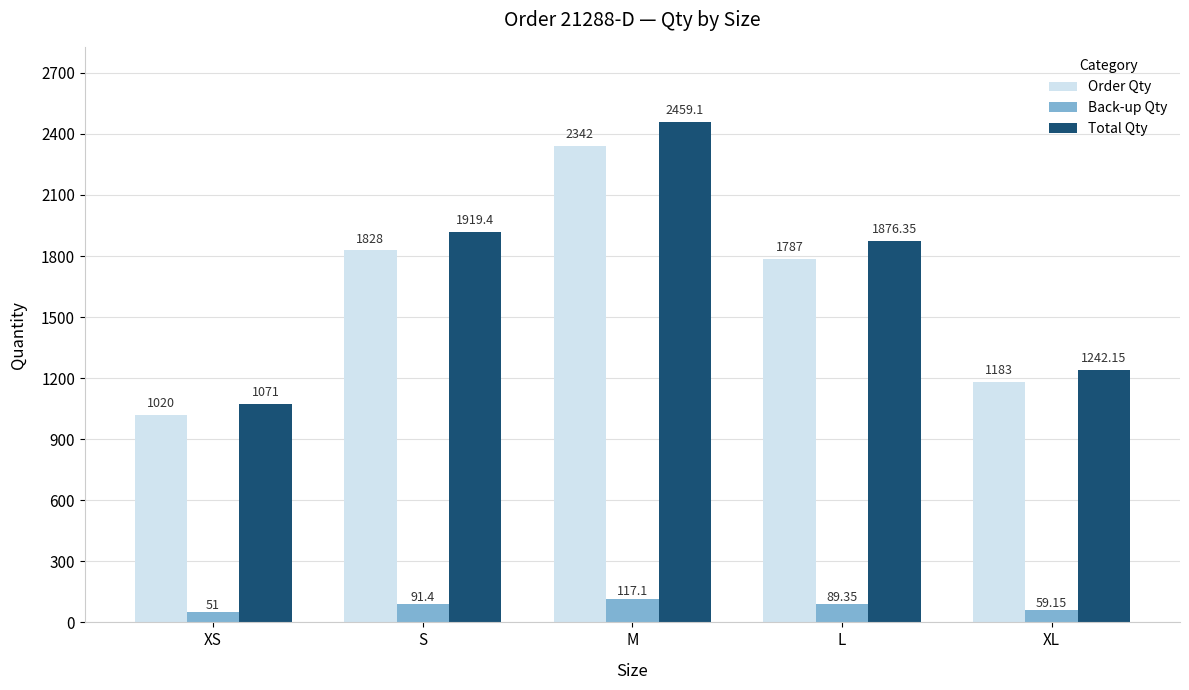

What is the total value across all series at L?

3752.7